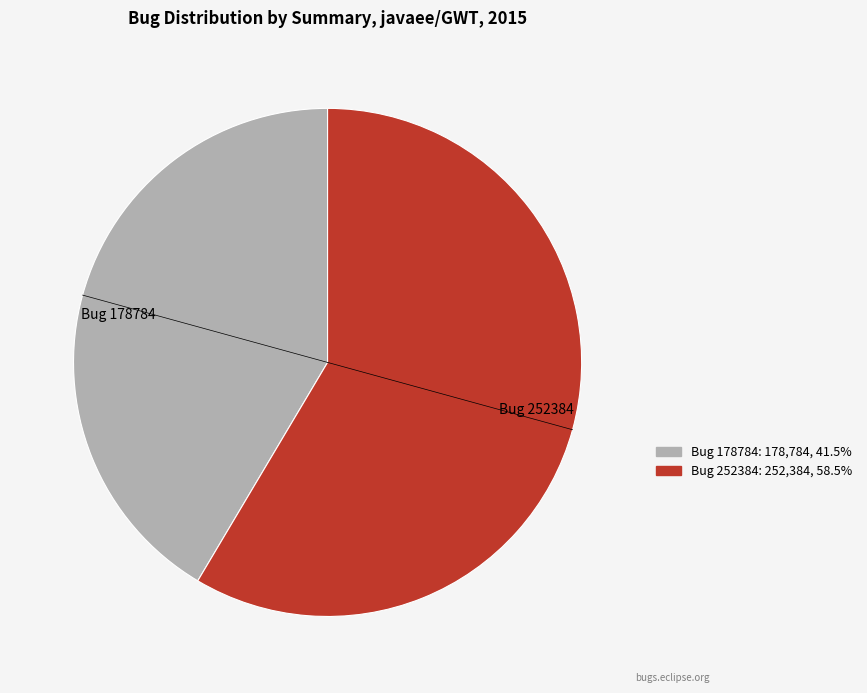

Does Bug 178784 represent more than half of the total?

No